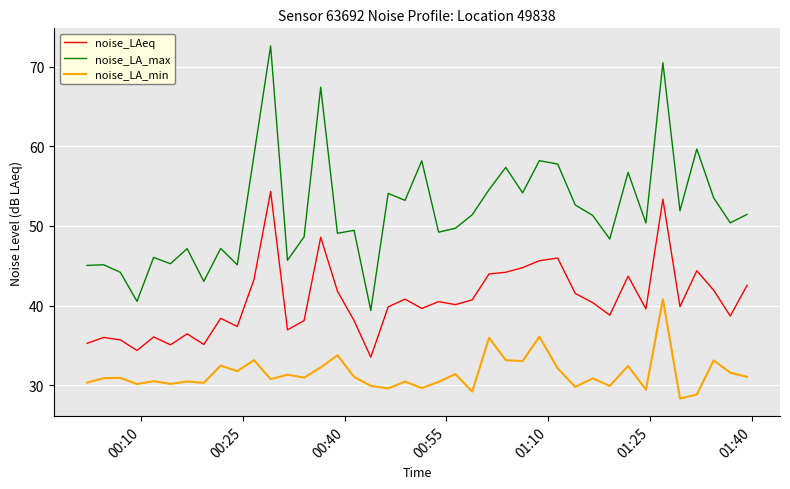

True or false: noise_LA_min and noise_LA_max cross at least once.

False